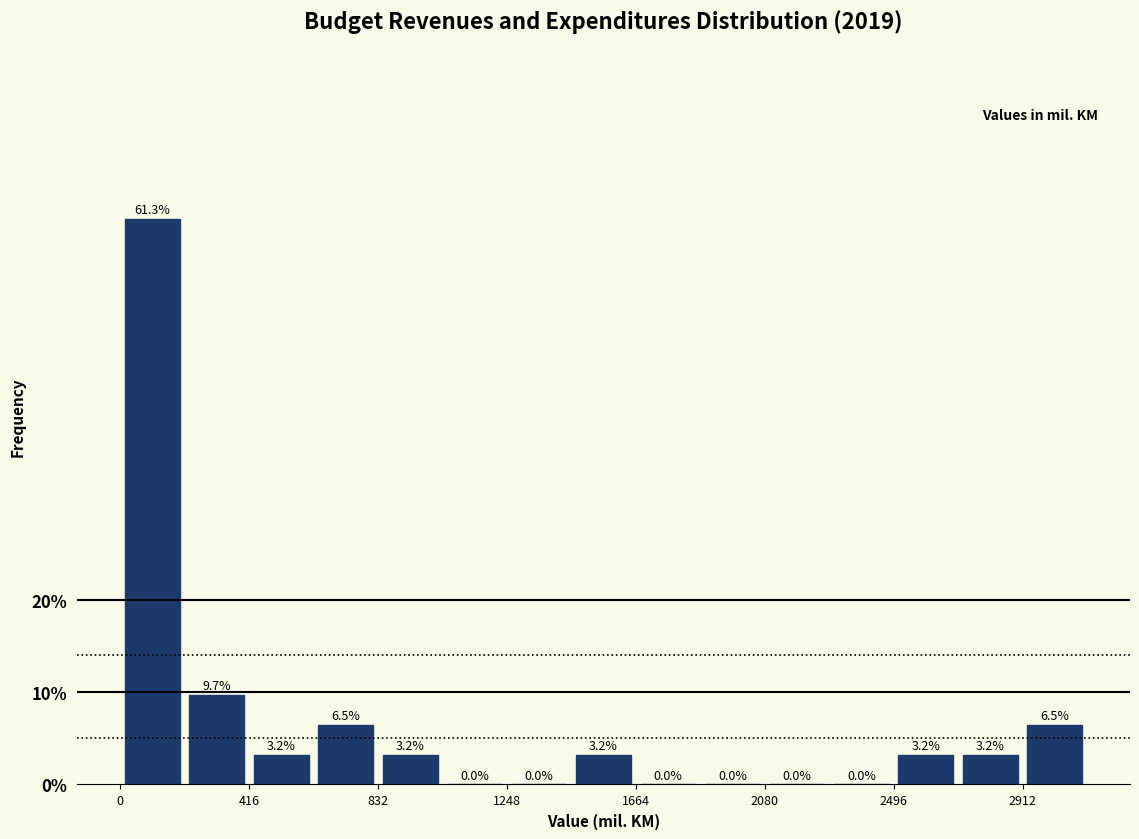

Reading left to right, transcribe this chart: for each bar, give the range it covers on the x-axis and its height. The bar edges are not printed on the chart, so give them approximately, as read against the axis.

0 to 200: 61.3
200 to 400: 9.7
400 to 600: 3.2
600 to 850: 6.5
850 to 1050: 3.2
1050 to 1250: 0.0
1250 to 1450: 0.0
1450 to 1650: 3.2
1650 to 1850: 0.0
1850 to 2100: 0.0
2100 to 2300: 0.0
2300 to 2500: 0.0
2500 to 2700: 3.2
2700 to 2900: 3.2
2900 to 3100: 6.5